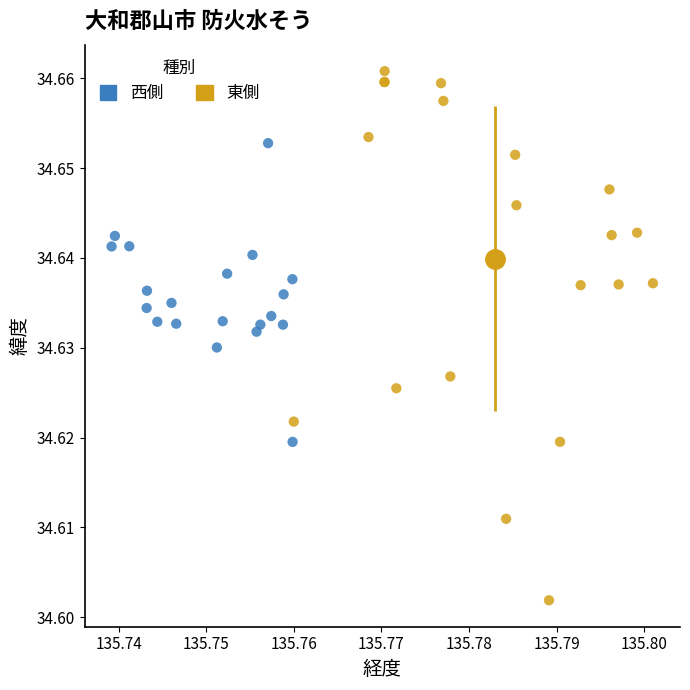

Which series has the largest Y range (max minus min)?

東側